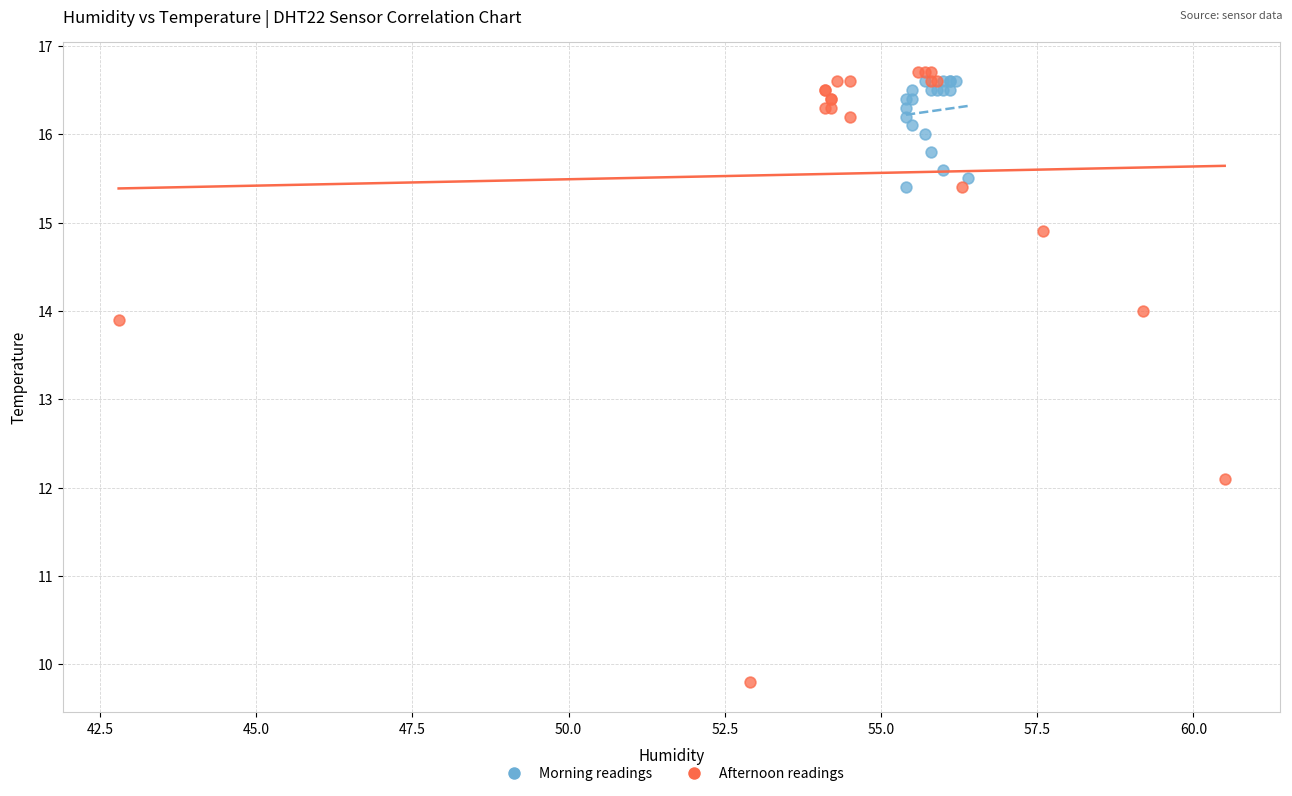

Which series has the largest Y range (max minus min)?

Afternoon readings